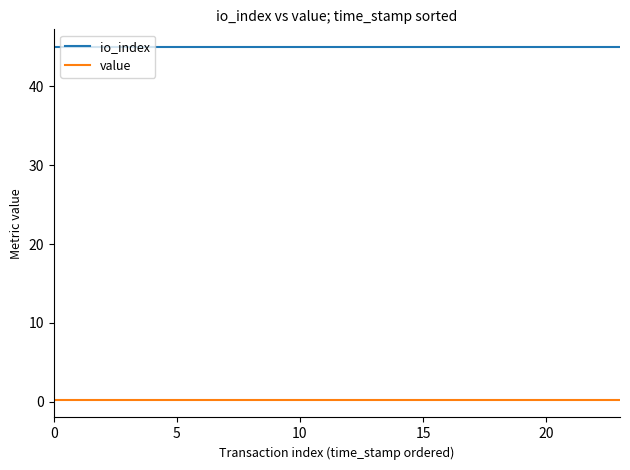

True or false: value and io_index cross at least once.

False